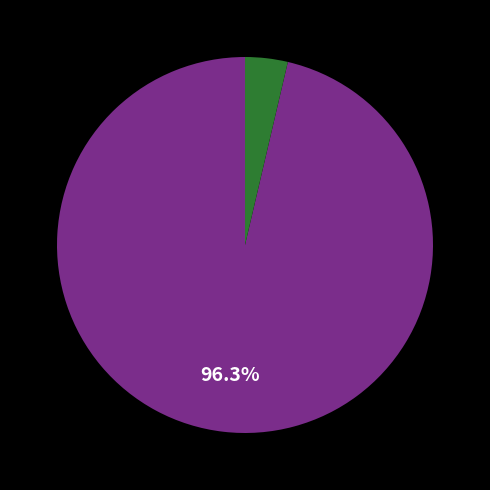

Is there any slice that represents more than half of the pie?

Yes